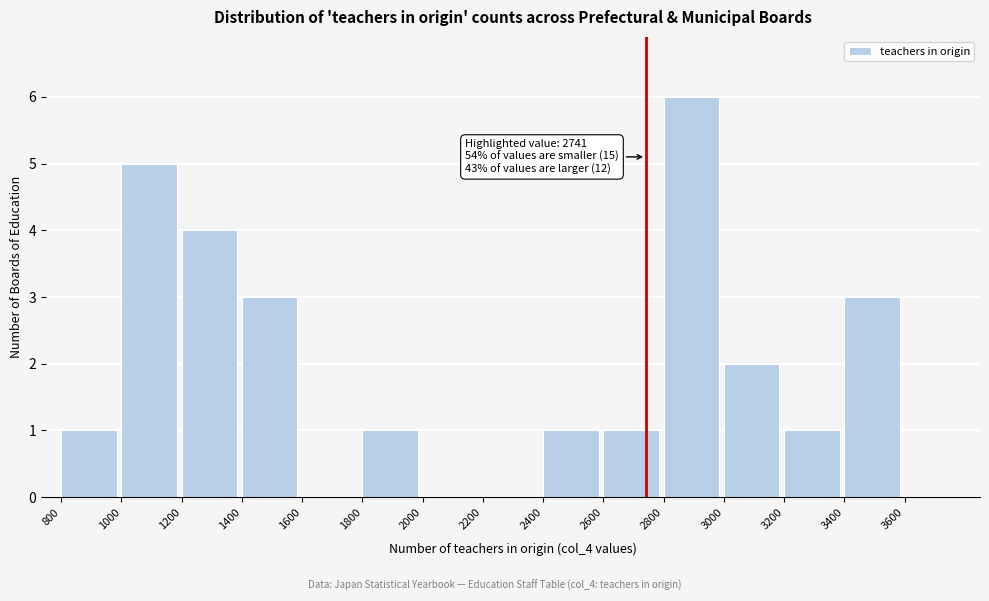

Over which range of the x-axis is the bar tallest?

2800 to 3000